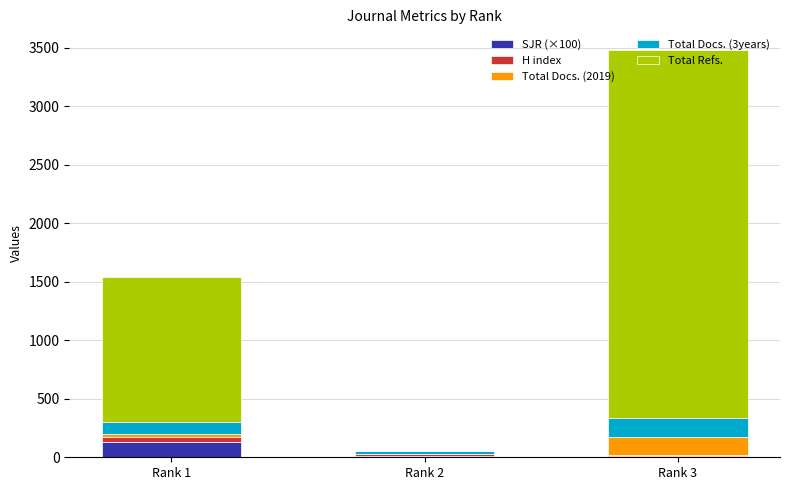

Are the bars grouped side by side (vs. stacked)?

No